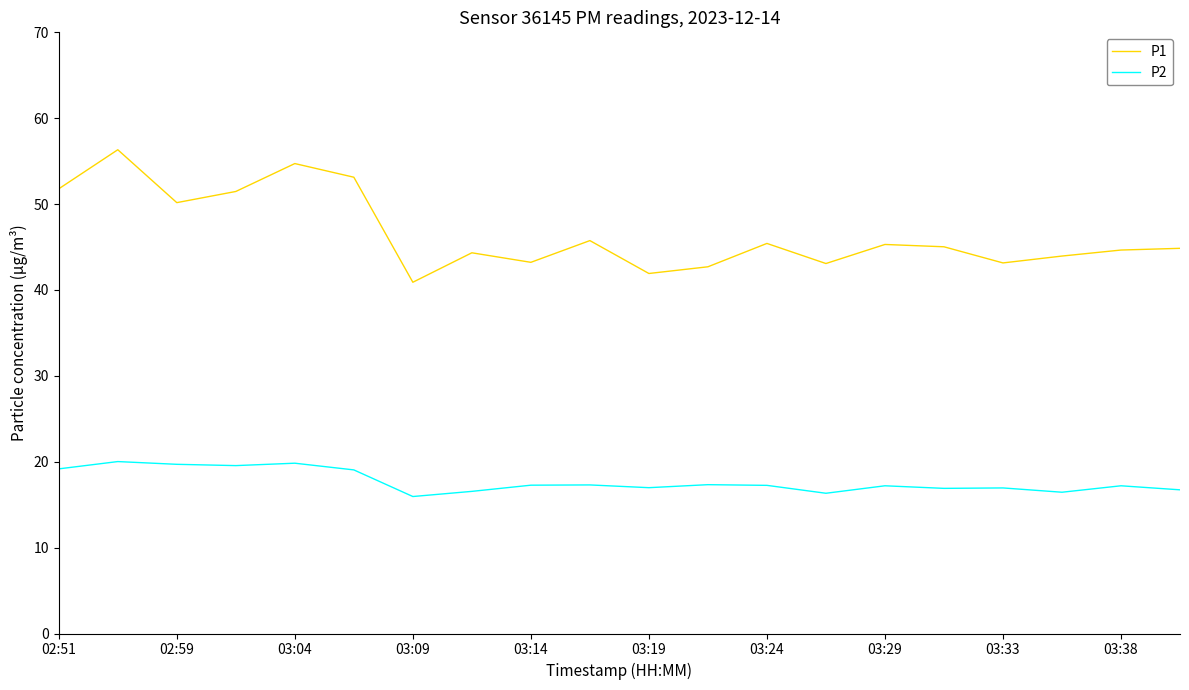

What is the average value of the P2 series?

17.7